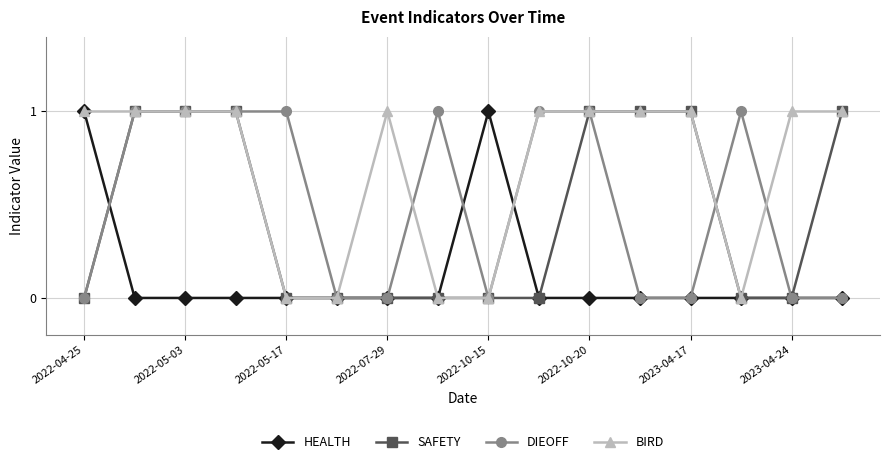

Which series has the largest total across all categories?

BIRD